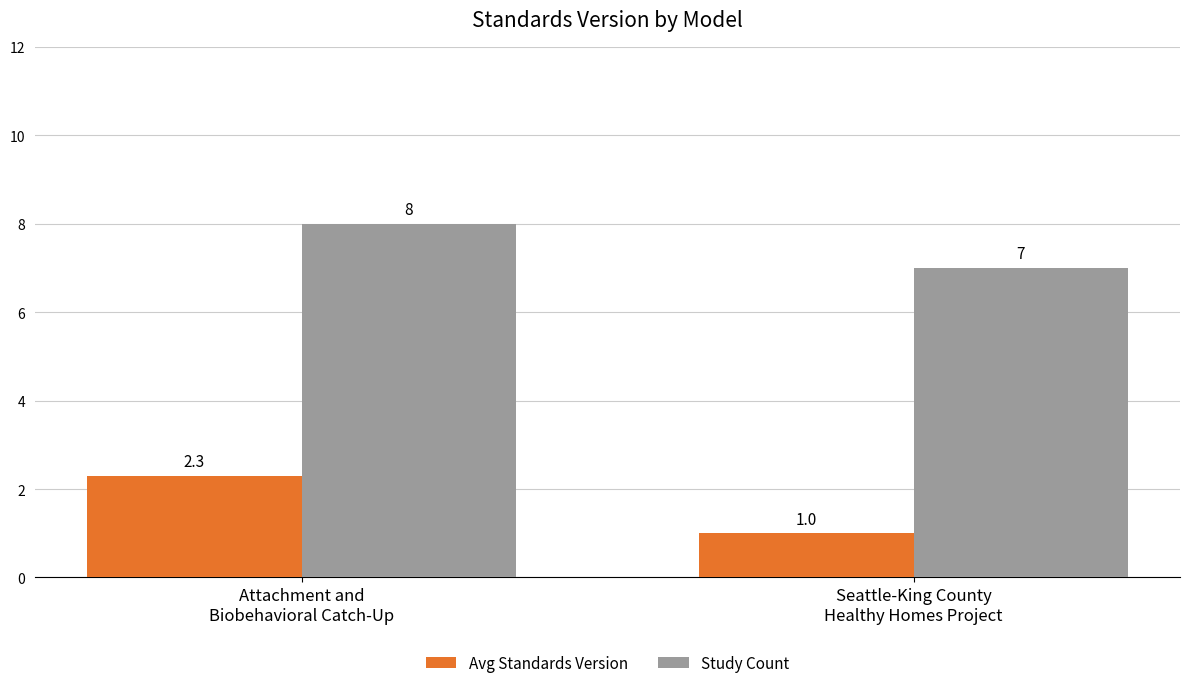

True or false: Study Count has a value of 7.0 at Seattle-King County
Healthy Homes Project.

True